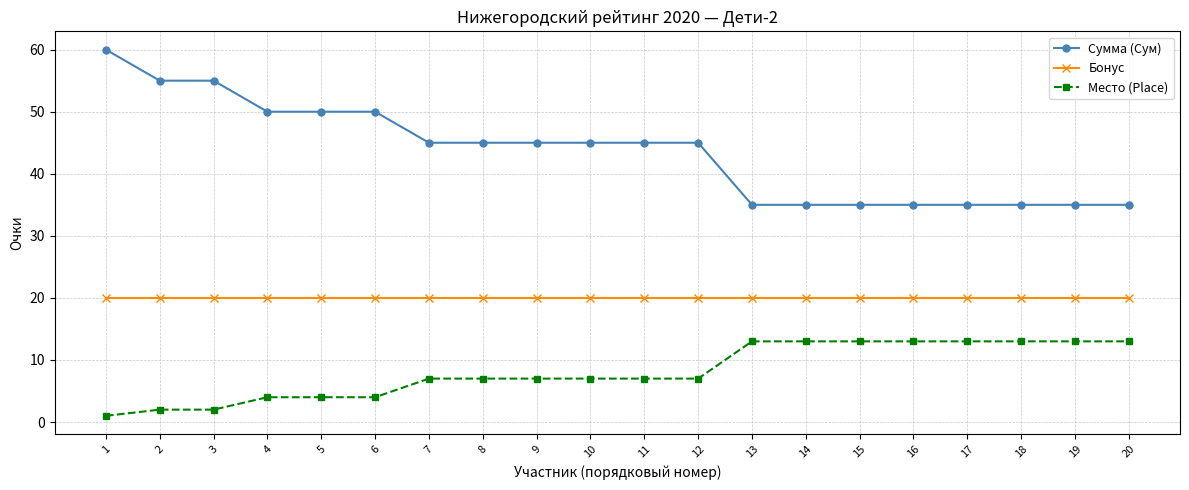

True or false: Место (Place) and Сумма (Сум) cross at least once.

False